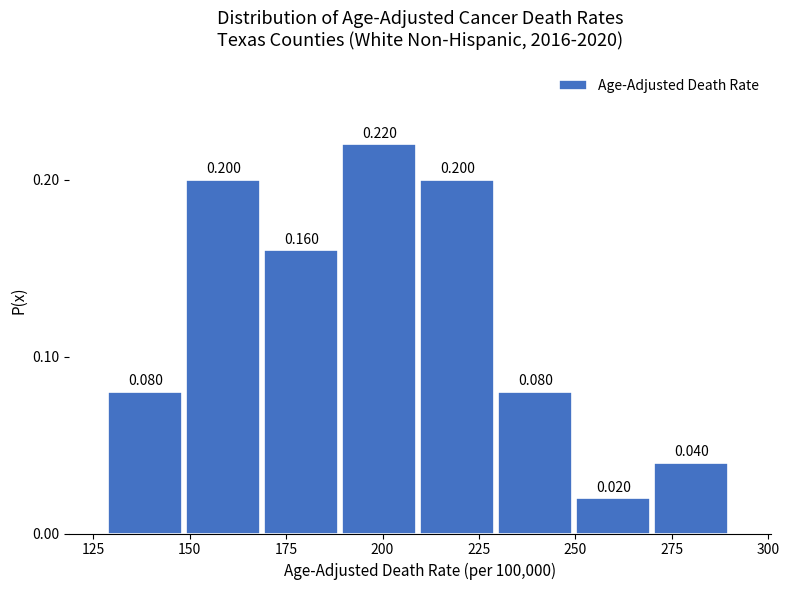

Reading left to right, transcribe this chart: for each bar, give the range it covers on the x-axis and its height. The bar edges are not printed on the chart, so give them approximately, as read against the axis.

130 to 150: 0.080
150 to 170: 0.200
170 to 190: 0.160
190 to 210: 0.220
210 to 230: 0.200
230 to 250: 0.080
250 to 270: 0.020
270 to 290: 0.040